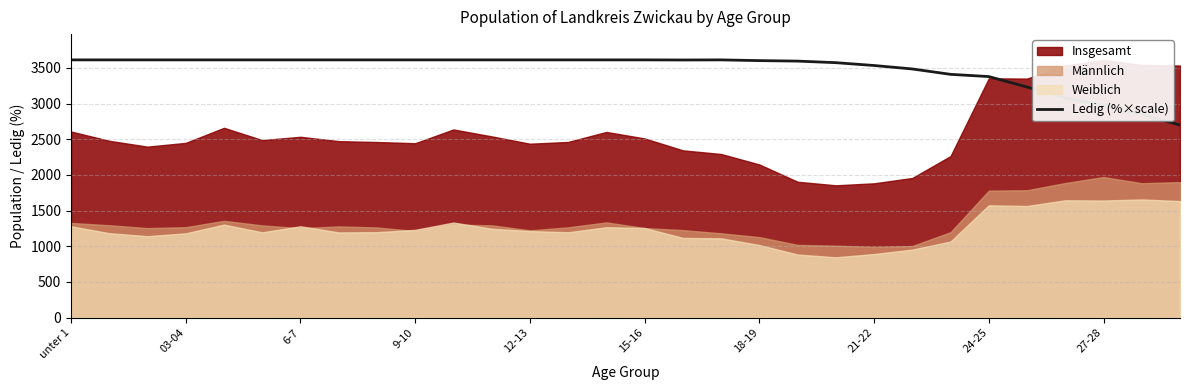

What is the maximum value for Ledig (%×scale)?

3613.0